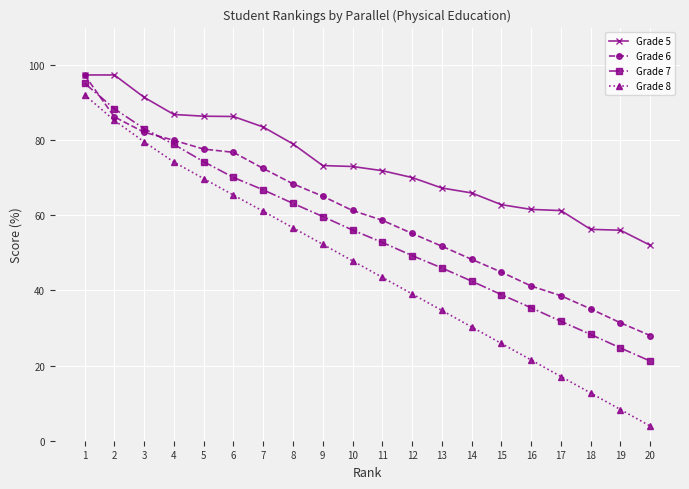

Read the Grade 8 value at 11.

43.5